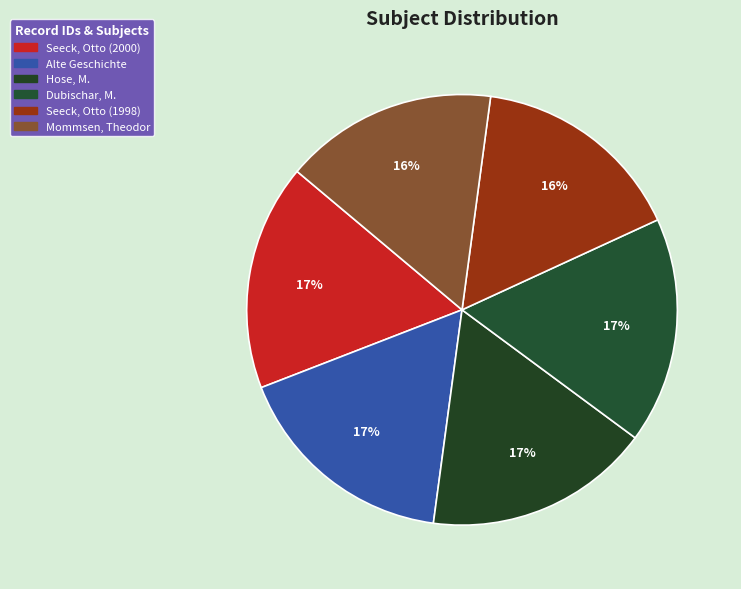

To the nearest percent, what portion does Seeck, Otto (1998) represent?

16%